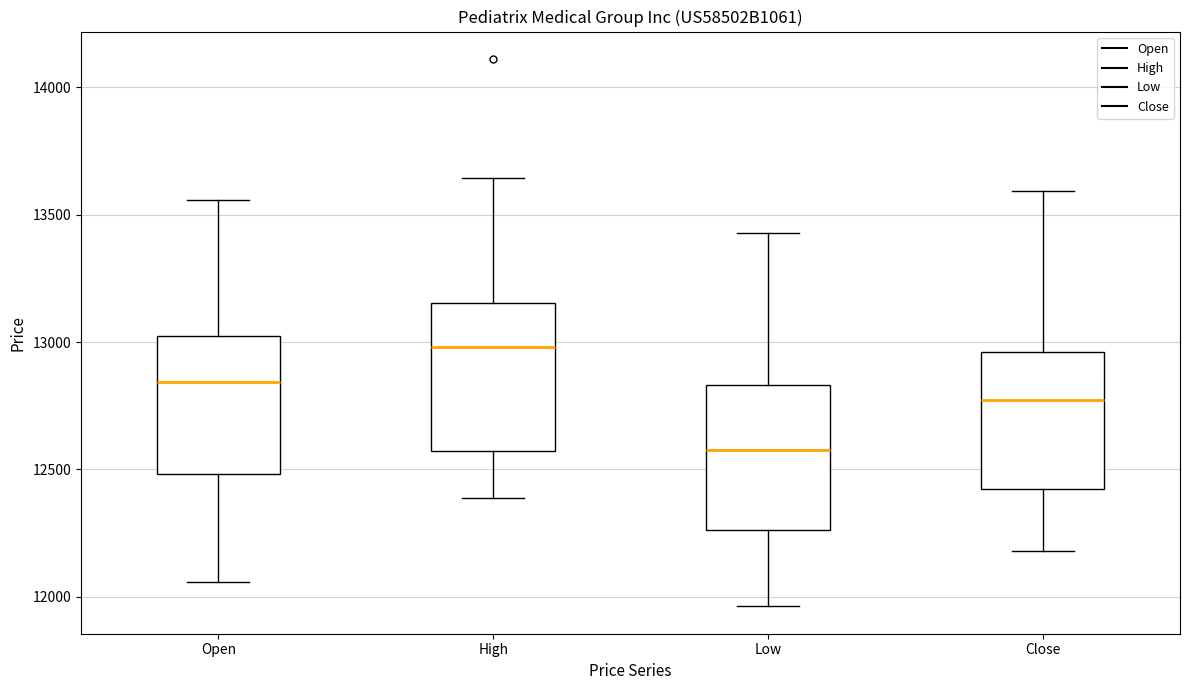

Where is the lower edge of the box for Close on the y-axis? The values are not printed on the chart, so give them approximately, as read against the axis.

12400